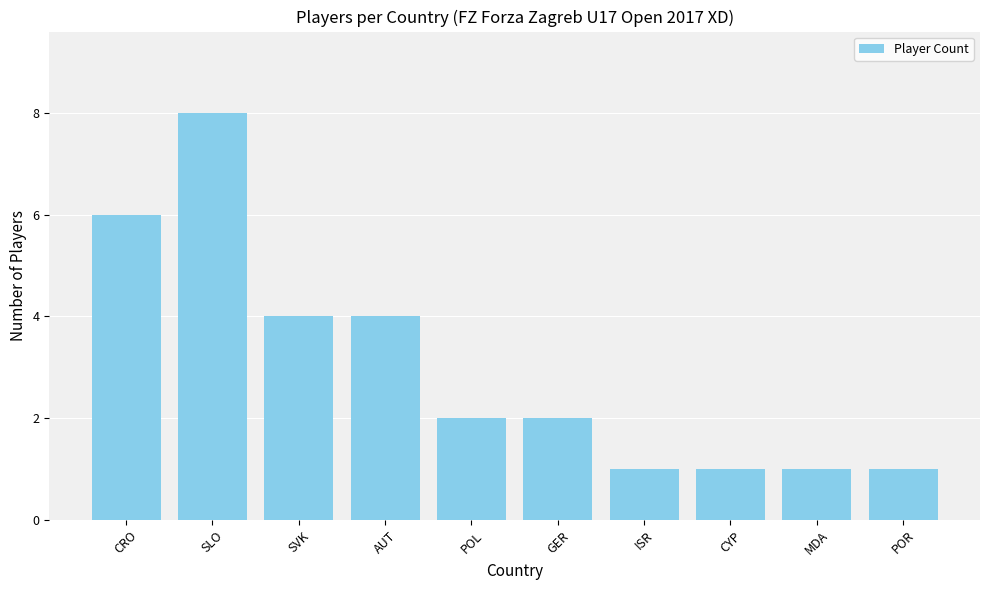

Reading left to right, list all the values displayed in this chart.

CRO=6	SLO=8	SVK=4	AUT=4	POL=2	GER=2	ISR=1	CYP=1	MDA=1	POR=1